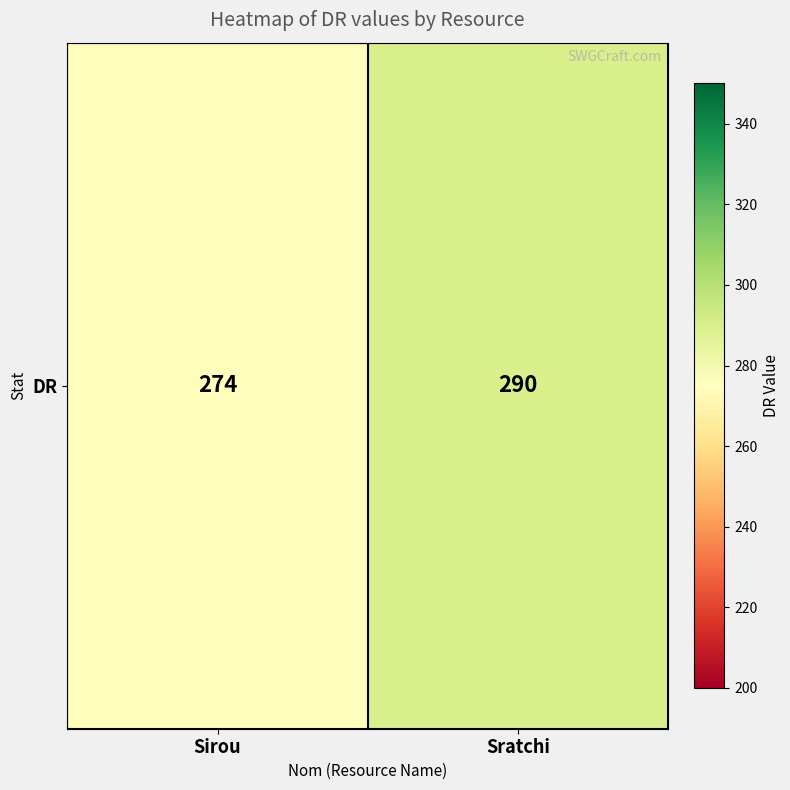

What is the ratio of the value at Sirou to the value at Sratchi?

0.9